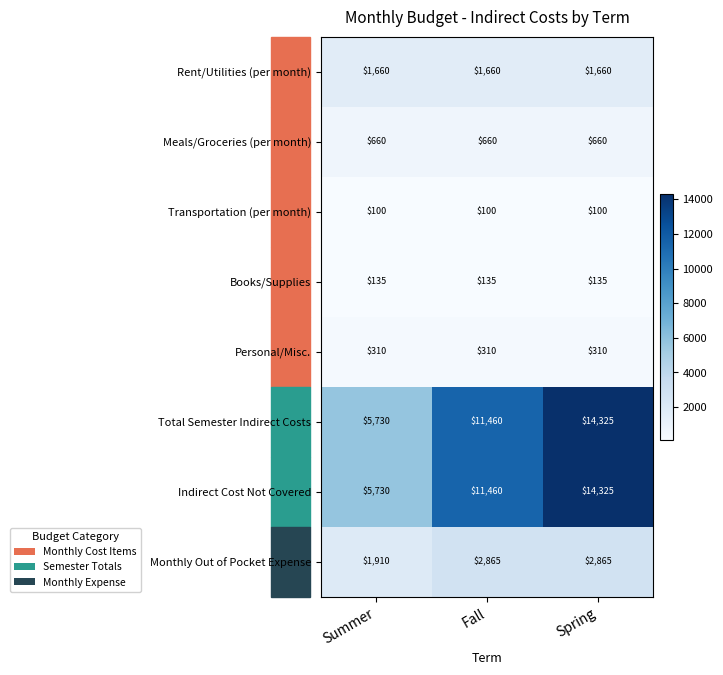

What is the total value across all series at Spring?

34380